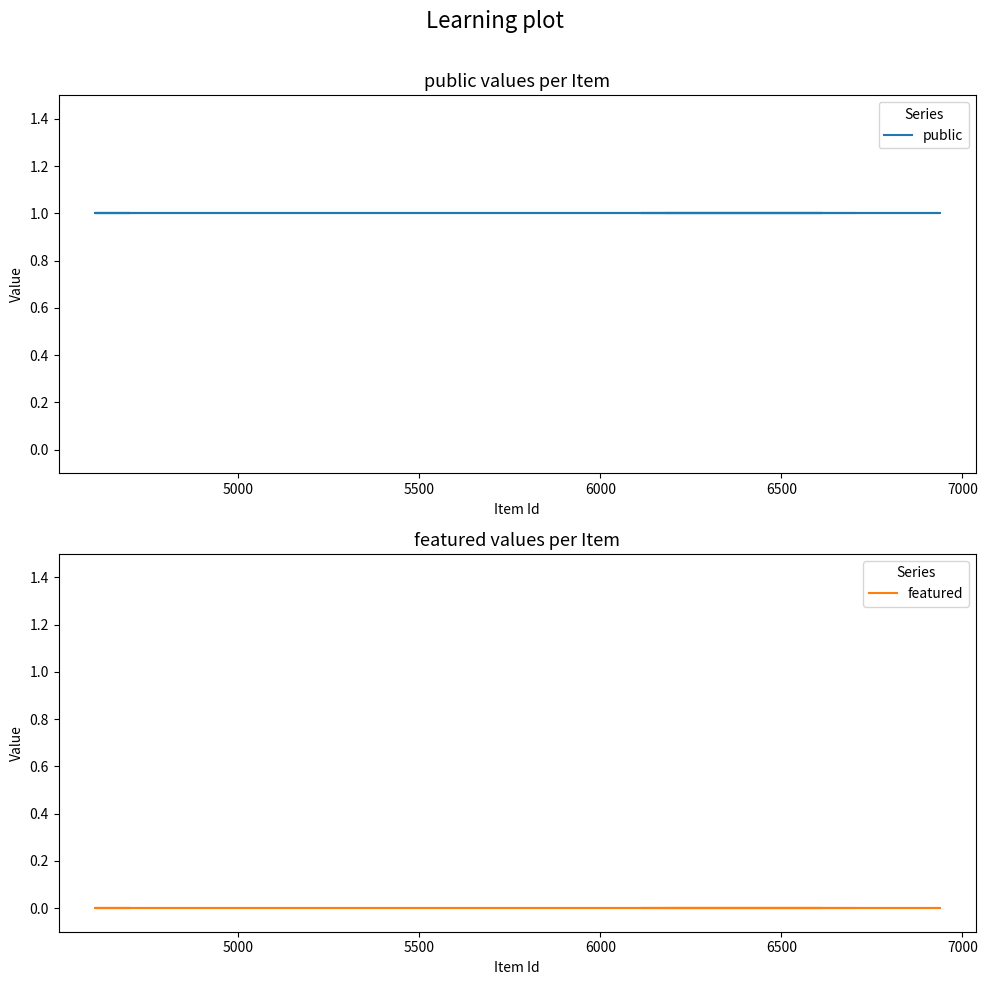

The value of public at 5500 is 1. True or false?

False